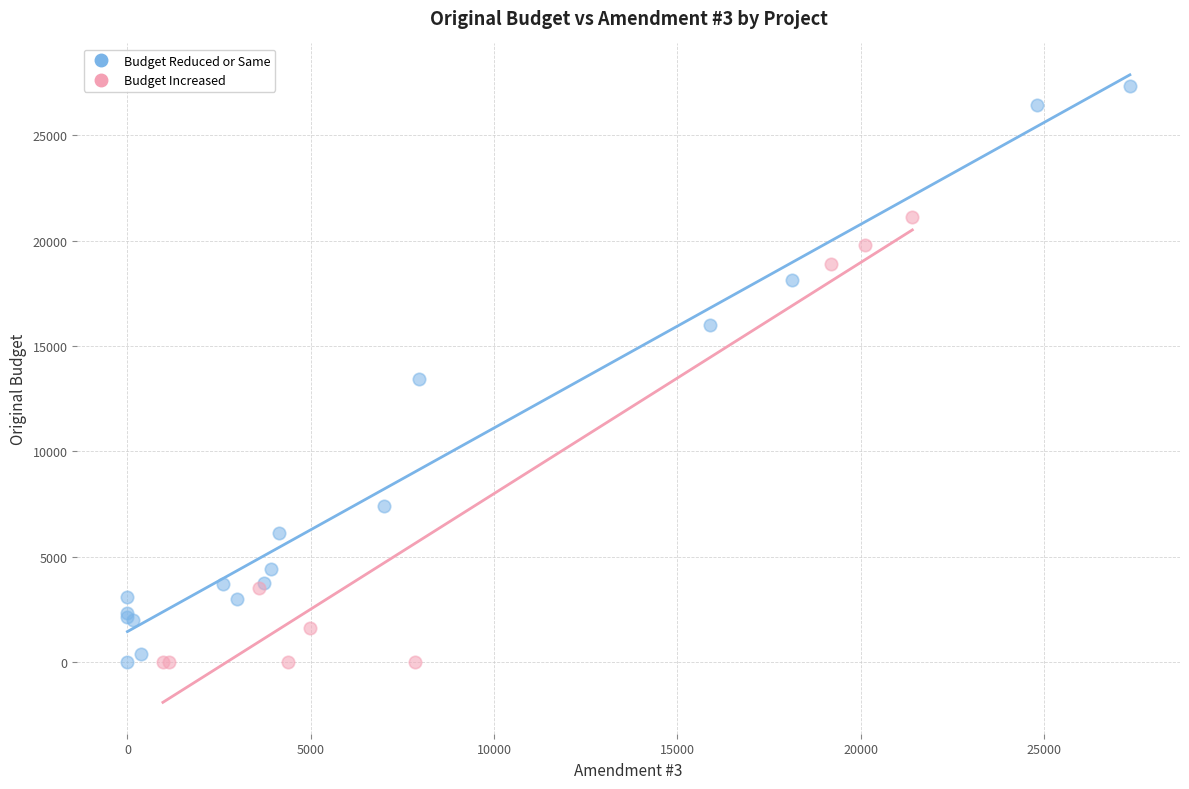

Which series has the largest Y range (max minus min)?

Budget Reduced or Same